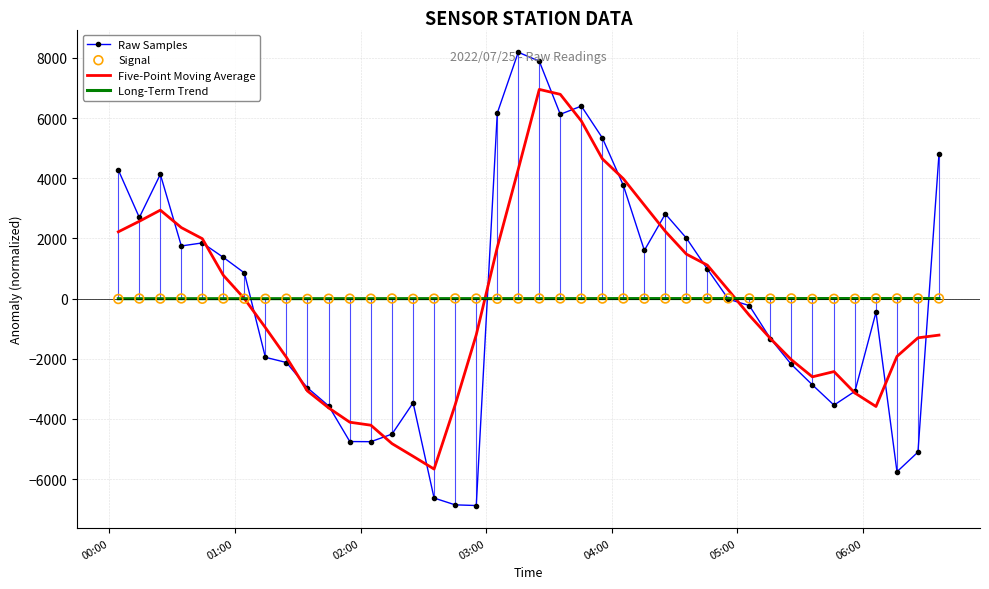

What is the highest value of the Five-Point Moving Average series?

6951.6